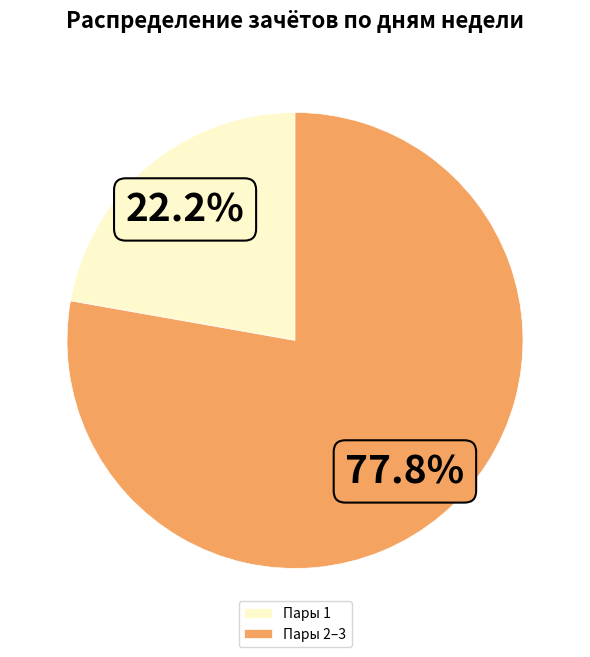

To the nearest percent, what is the difference between the largest and smallest slice percentages?

56%